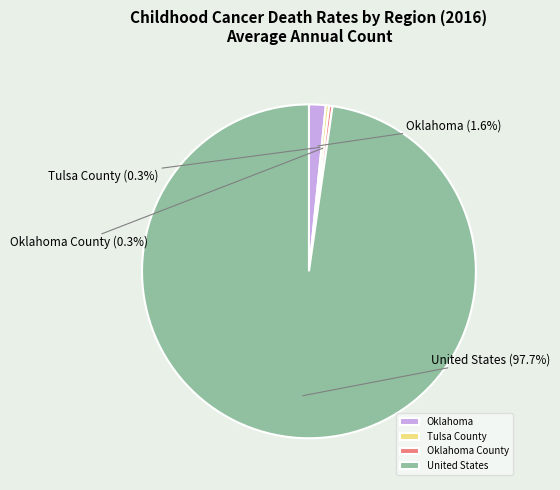

True or false: Oklahoma accounts for 2% of the total.

True